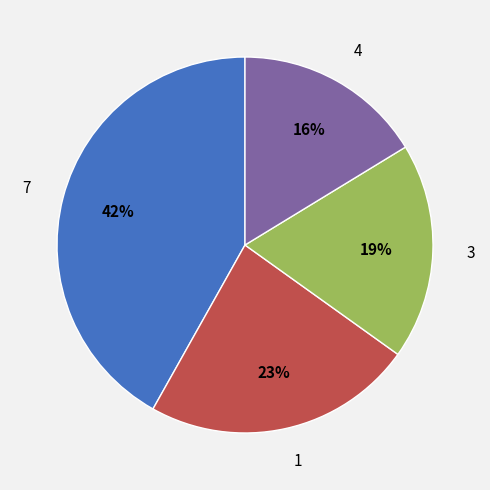

To the nearest percent, what portion does 4 represent?

16%